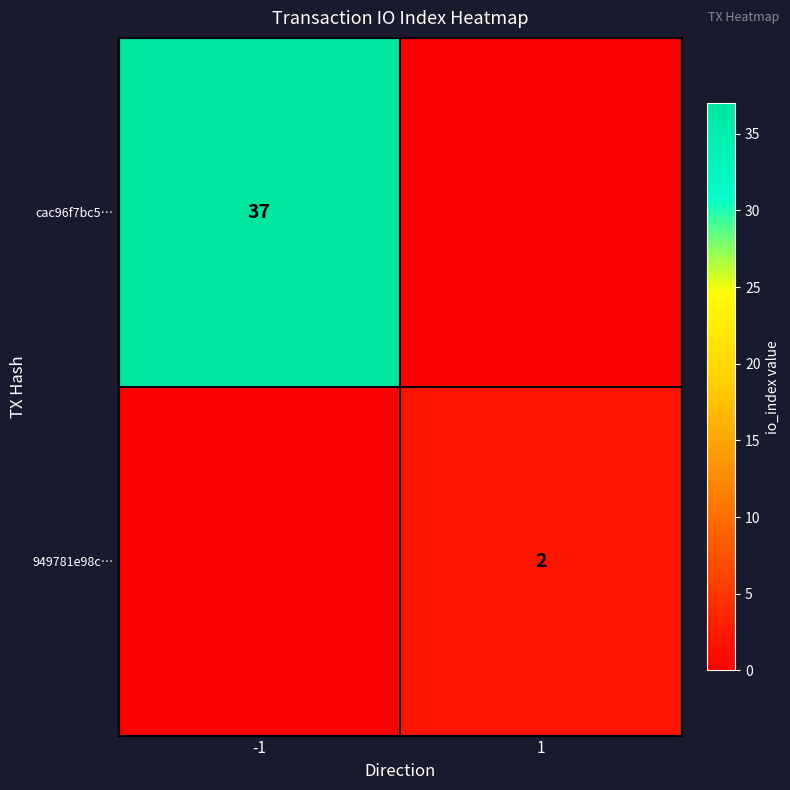

Is it true that 949781e98c… equals 3 at 1?

False